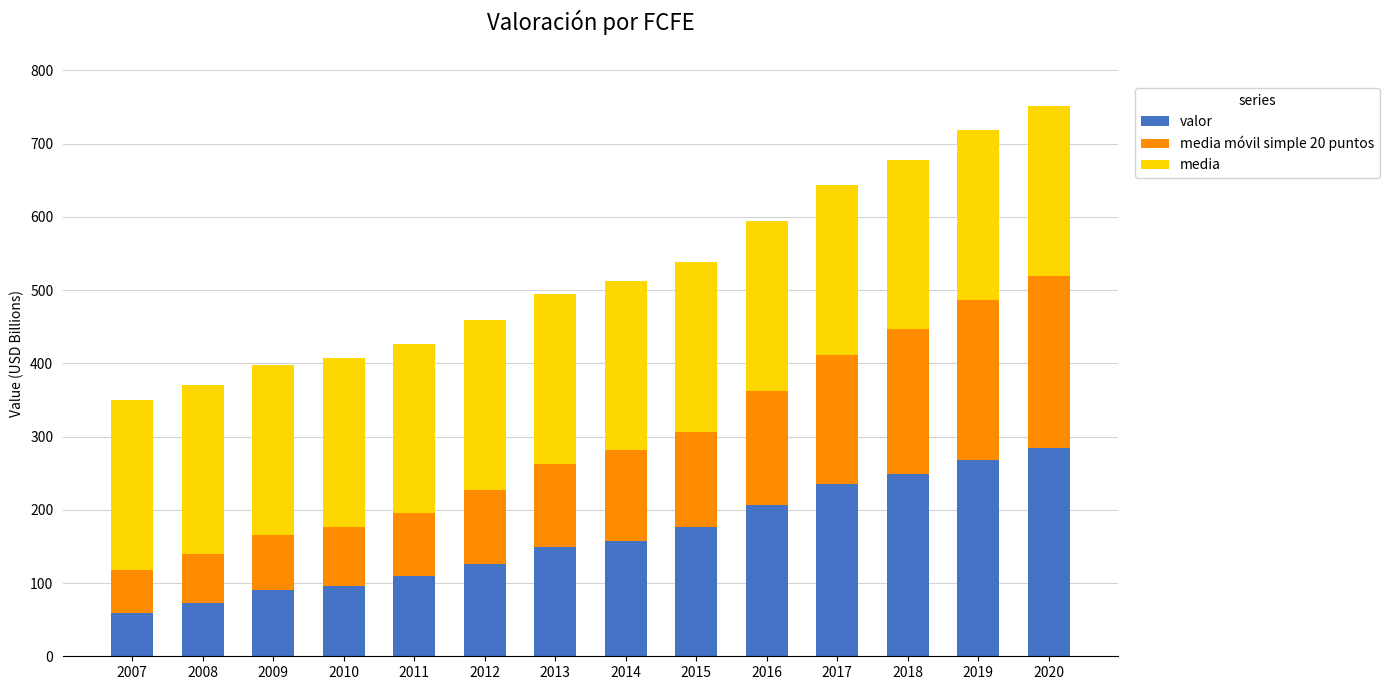

What is the difference between the second highest and minimum values in the valor series?

209.2